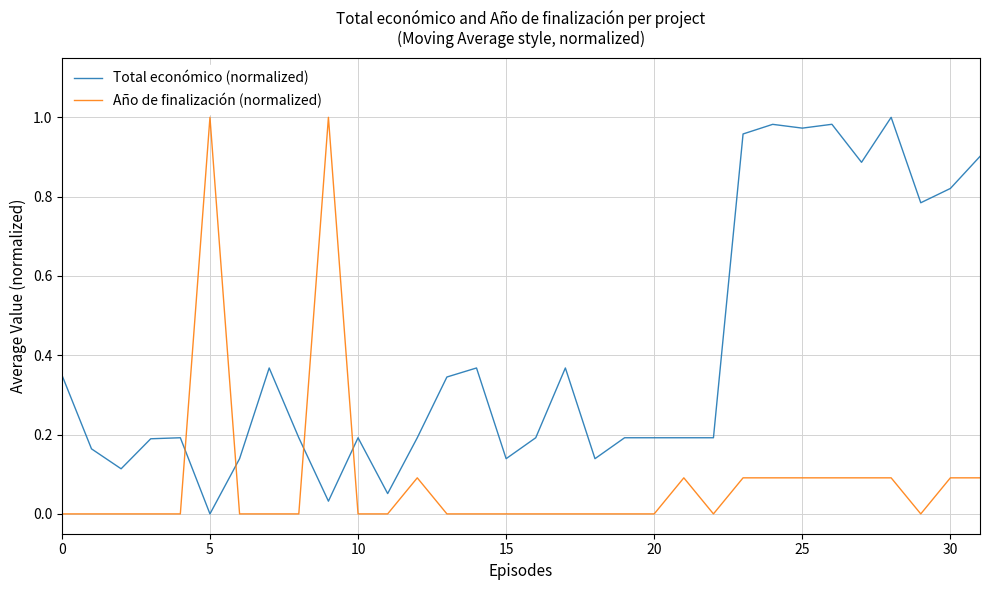

True or false: Total económico (normalized) and Año de finalización (normalized) intersect in this chart.

True